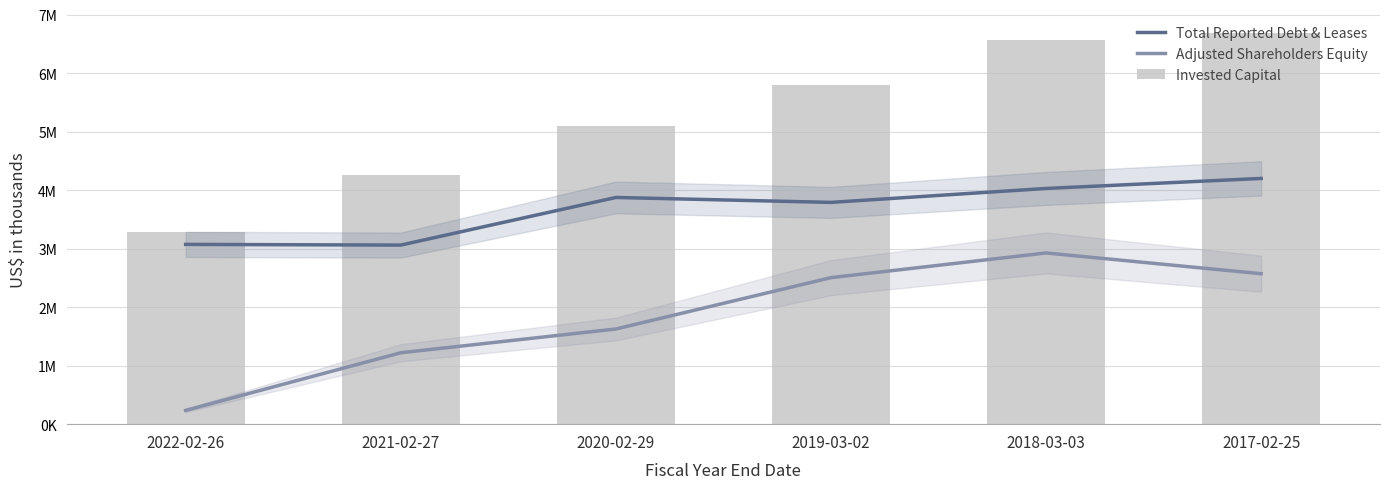

What is the label of the 5th bar from the left?

2018-03-03